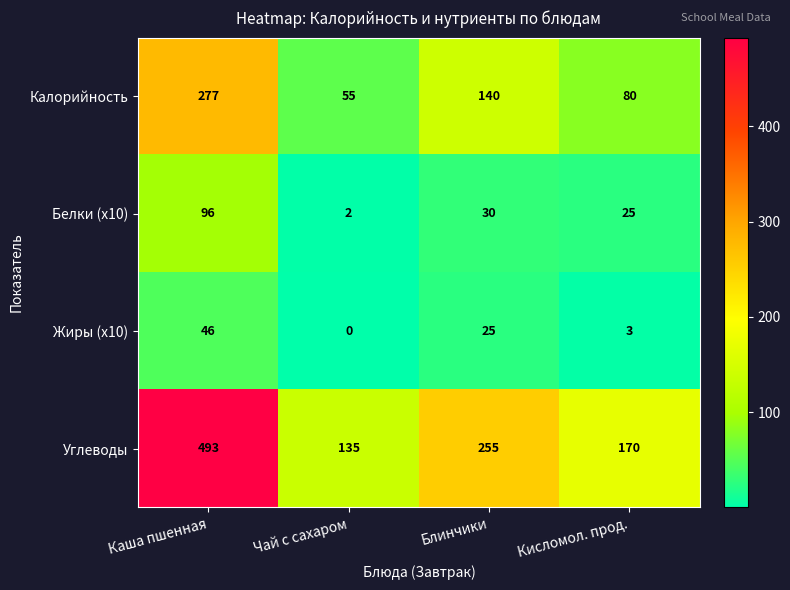

Reading right to left, list all the values displayed in this chart.

Калорийность: Кисломол. прод.=80	Блинчики=140	Чай с сахаром=55	Каша пшенная=277
Белки (x10): Кисломол. прод.=25	Блинчики=30	Чай с сахаром=2	Каша пшенная=96
Жиры (x10): Кисломол. прод.=3	Блинчики=25	Чай с сахаром=0	Каша пшенная=46
Углеводы: Кисломол. прод.=170	Блинчики=255	Чай с сахаром=135	Каша пшенная=493